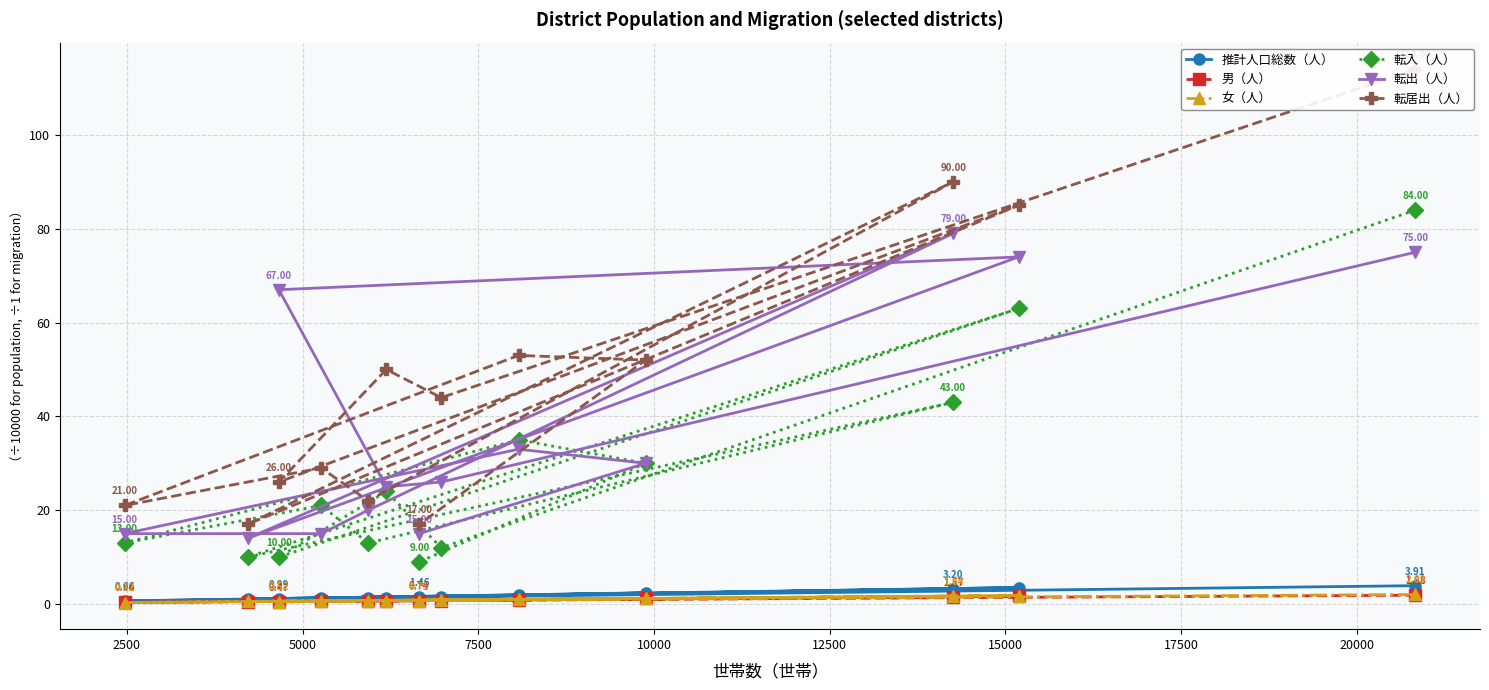

How many values in the 転出（人） series are below 26?

6